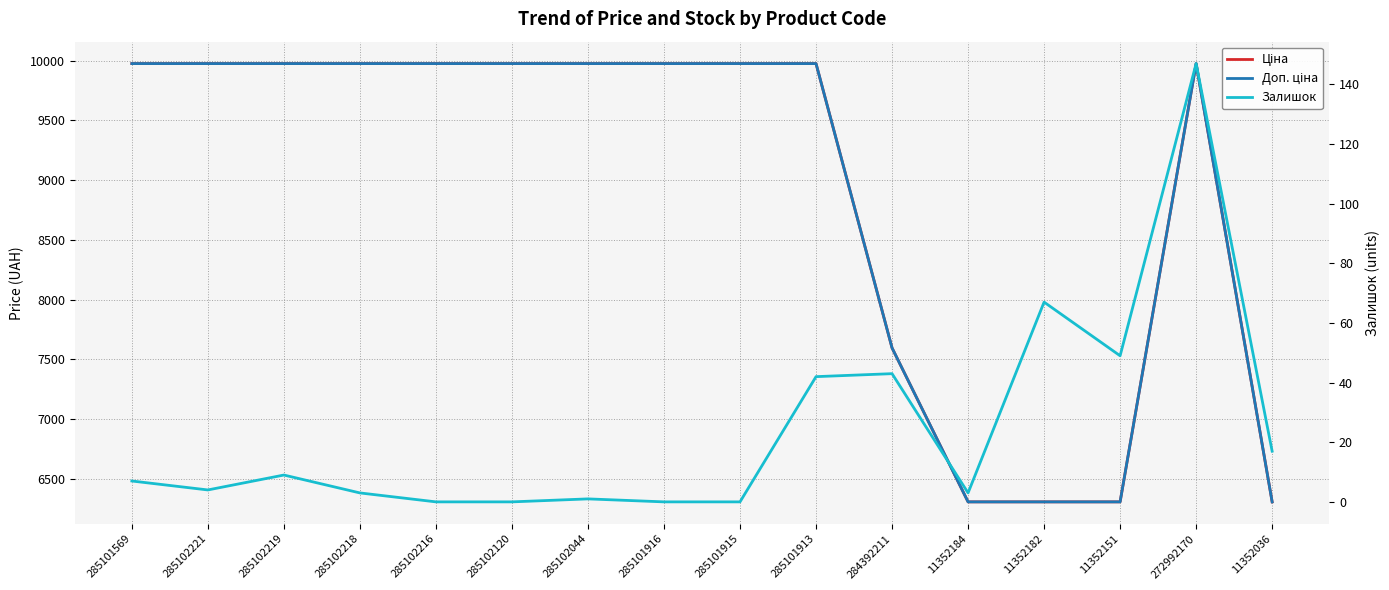

What is the average value of the Залишок series?

24.5